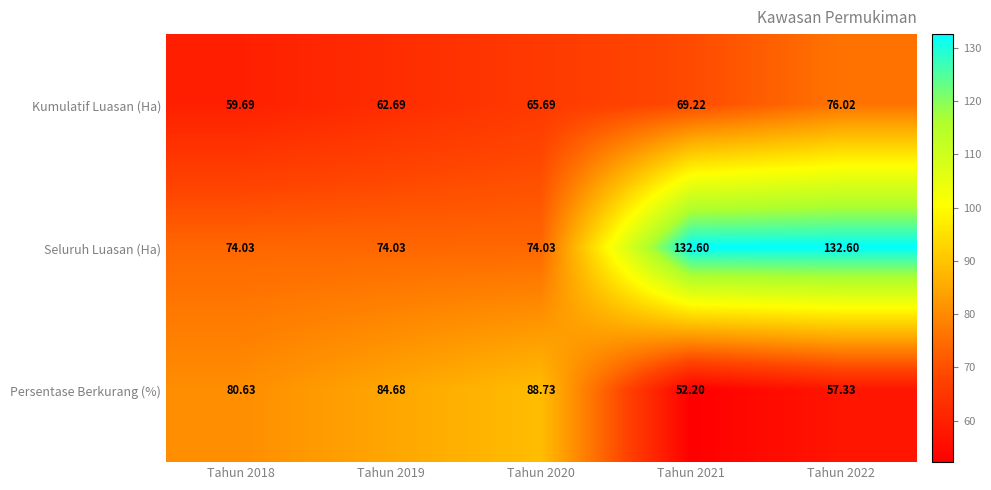

Which series has the largest total across all categories?

Seluruh Luasan (Ha)